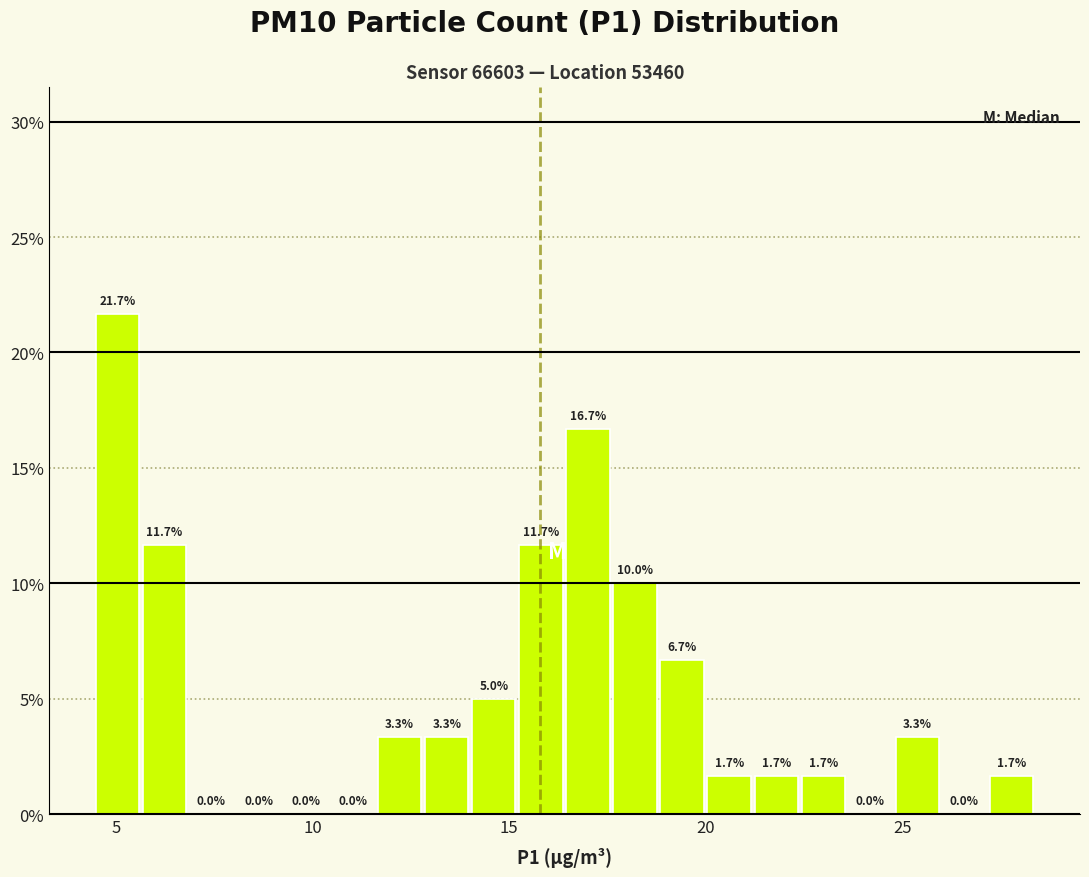

Read against the x-axis, roughly where is the centre of the tallest bar?

5.0